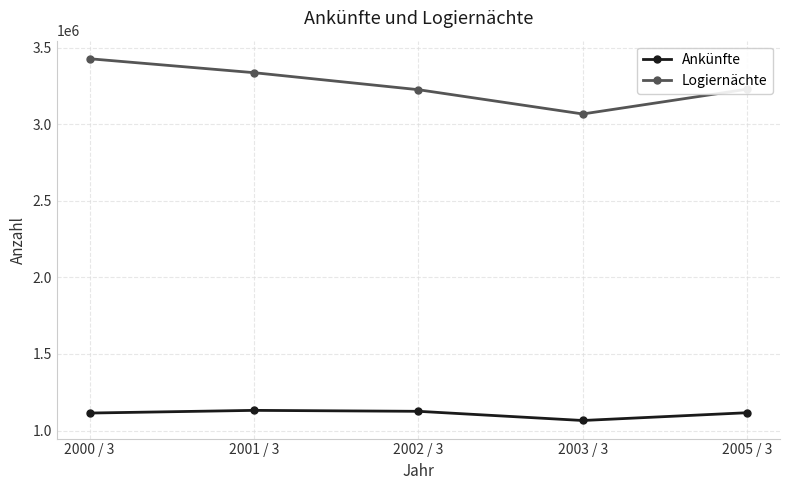

What are all the series names shown in the legend?

Ankünfte, Logiernächte